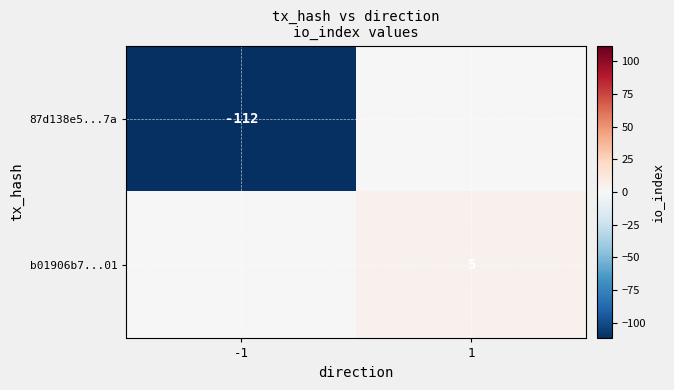

Which label corresponds to the smallest value in the chart?

-1